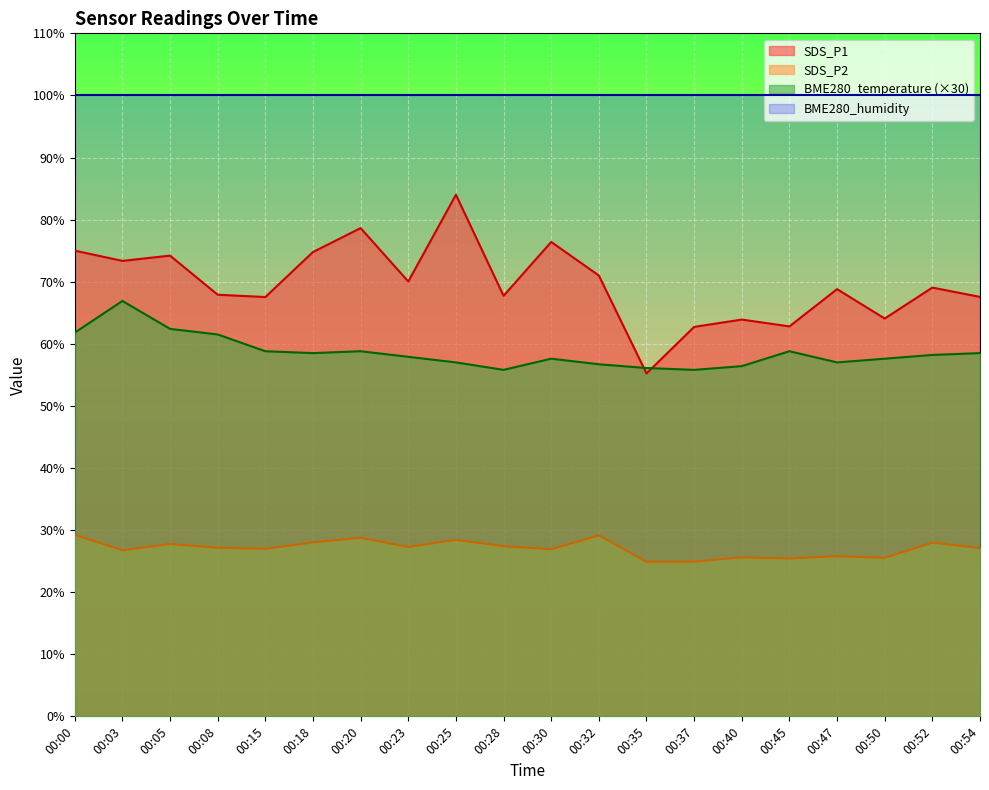

Reading left to right, what are all the values shown in this chart?

BME280_temperature: 61.8	66.9	62.4	61.5	58.8	58.5	58.8	57.9	57.0	55.8	57.6	56.7	56.1	55.8	56.4	58.8	57.0	57.6	58.2	58.5
SDS_P1: 75.0	73.3	74.2	67.9	67.5	74.8	78.6	70.0	84.0	67.7	76.4	71.0	55.2	62.7	63.9	62.8	68.8	64.1	69.0	67.5
SDS_P2: 29.2	26.8	27.8	27.1	27.0	28.0	28.8	27.3	28.4	27.4	26.9	29.1	24.9	24.9	25.6	25.4	25.8	25.5	28.0	27.1